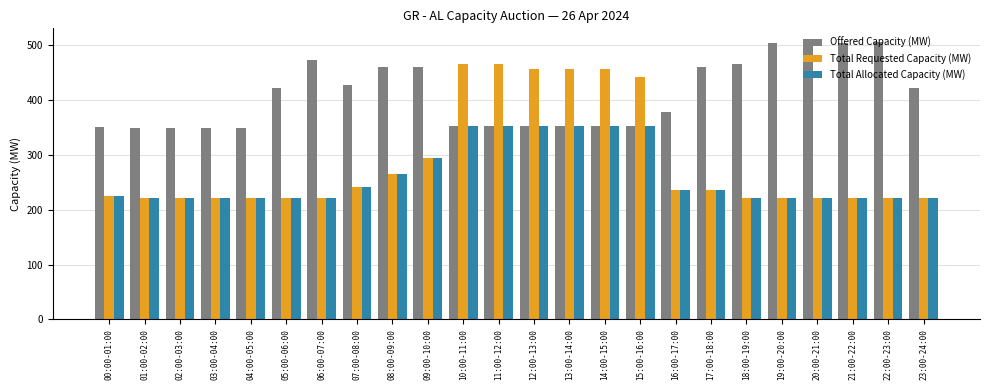

What is the label of the 1st bar from the right?

23:00-24:00